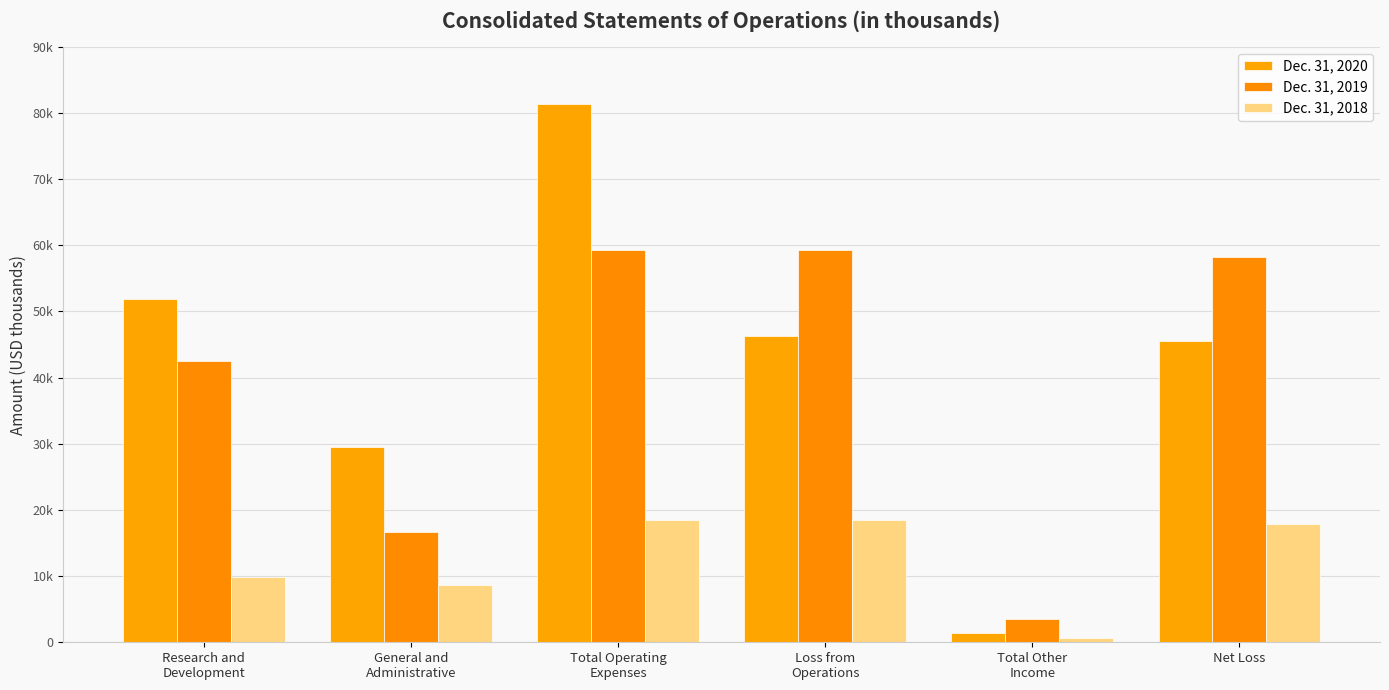

The value of Dec. 31, 2020 at General and
Administrative is 16347. True or false?

False